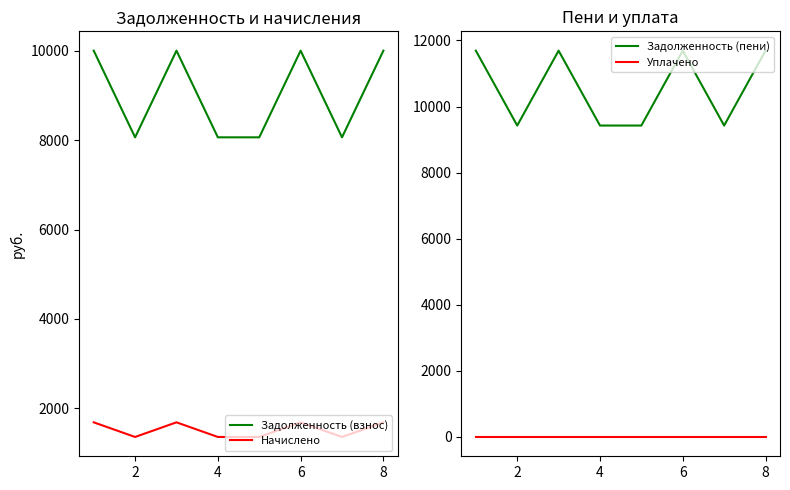

The value of Задолженность (взнос) at 6 is 10003.2. True or false?

True